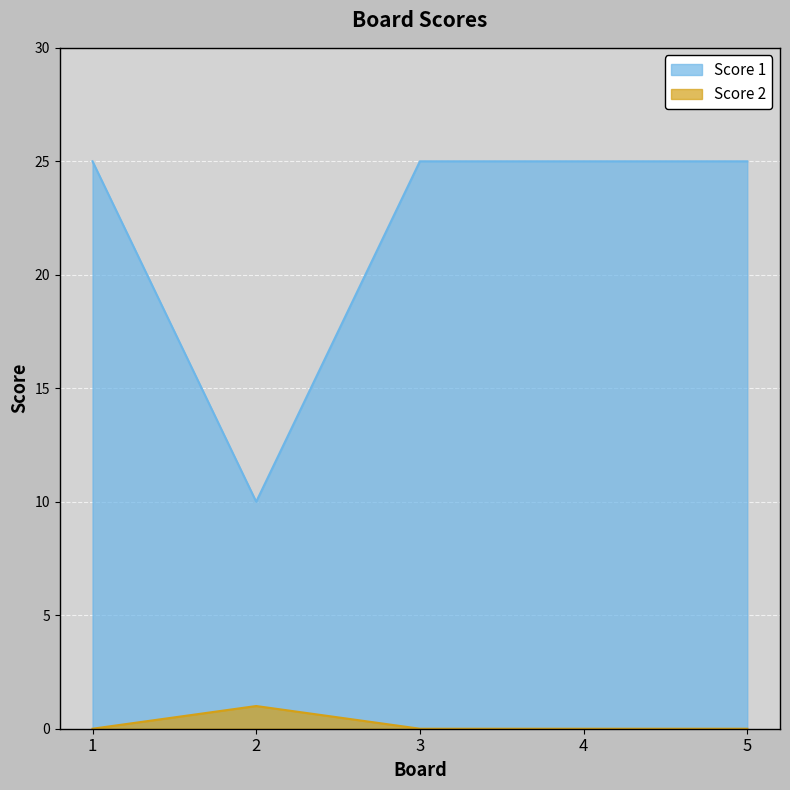

In Score 2, how many points are higher than both neighbors (excluding endpoints)?

1